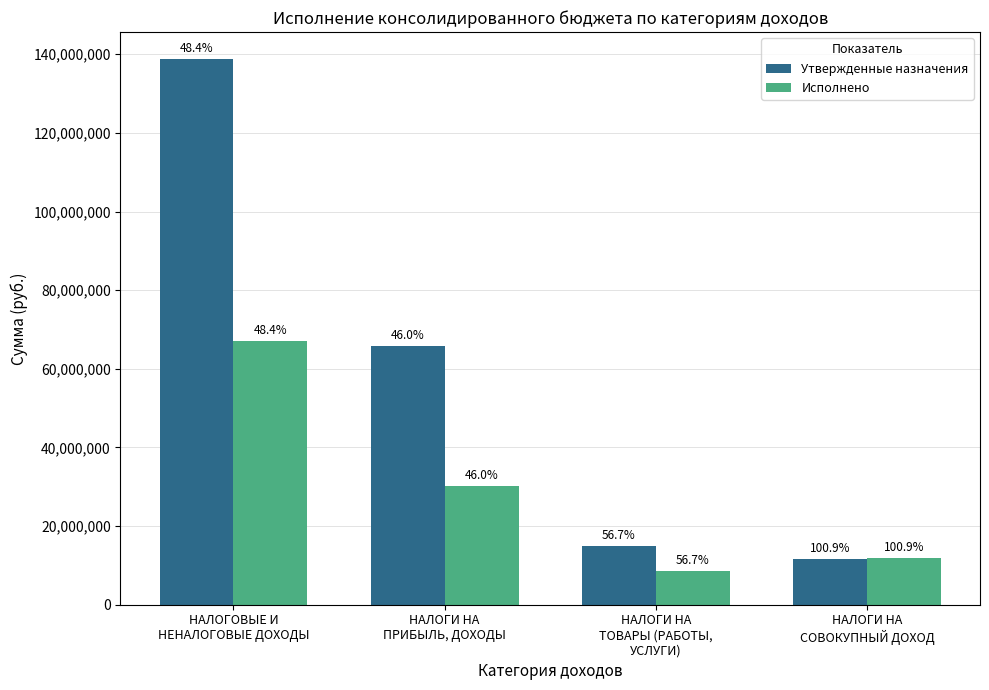

The value of Утвержденные назначения at НАЛОГОВЫЕ И
НЕНАЛОГОВЫЕ ДОХОДЫ is 138715169.3. True or false?

True